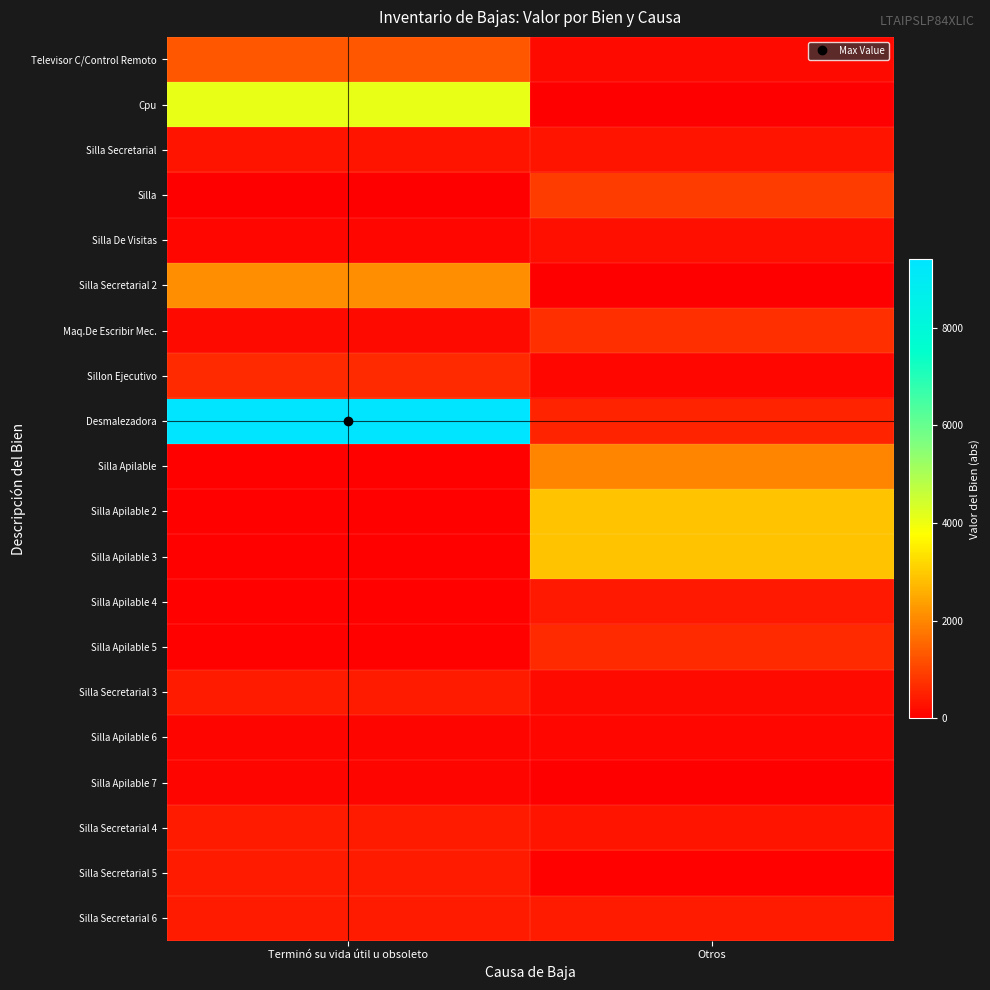

Reading left to right, extract all data points from this chart.

Televisor C/Control Remoto: Terminó su vida útil u obsoleto=1313.8	Otros=148.2
Cpu: Terminó su vida útil u obsoleto=4079.9	Otros=11.6
Silla Secretarial: Terminó su vida útil u obsoleto=328.3	Otros=327.2
Silla: Terminó su vida útil u obsoleto=22.0	Otros=896.1
Silla De Visitas: Terminó su vida útil u obsoleto=136.3	Otros=223.2
Silla Secretarial 2: Terminó su vida útil u obsoleto=2116.3	Otros=0.0
Maq.De Escribir Mec.: Terminó su vida útil u obsoleto=159.3	Otros=708.4
Sillon Ejecutivo: Terminó su vida útil u obsoleto=638.1	Otros=127.6
Desmalezadora: Terminó su vida útil u obsoleto=9405.0	Otros=529.9
Silla Apilable: Terminó su vida útil u obsoleto=51.5	Otros=1953.0
Silla Apilable 2: Terminó su vida útil u obsoleto=51.5	Otros=2874.1
Silla Apilable 3: Terminó su vida útil u obsoleto=51.5	Otros=2874.1
Silla Apilable 4: Terminó su vida útil u obsoleto=51.5	Otros=400.1
Silla Apilable 5: Terminó su vida útil u obsoleto=51.5	Otros=638.1
Silla Secretarial 3: Terminó su vida útil u obsoleto=420.0	Otros=159.3
Silla Apilable 6: Terminó su vida útil u obsoleto=81.7	Otros=136.3
Silla Apilable 7: Terminó su vida útil u obsoleto=81.7	Otros=22.0
Silla Secretarial 4: Terminó su vida útil u obsoleto=420.0	Otros=328.3
Silla Secretarial 5: Terminó su vida útil u obsoleto=420.0	Otros=51.5
Silla Secretarial 6: Terminó su vida útil u obsoleto=420.0	Otros=420.0